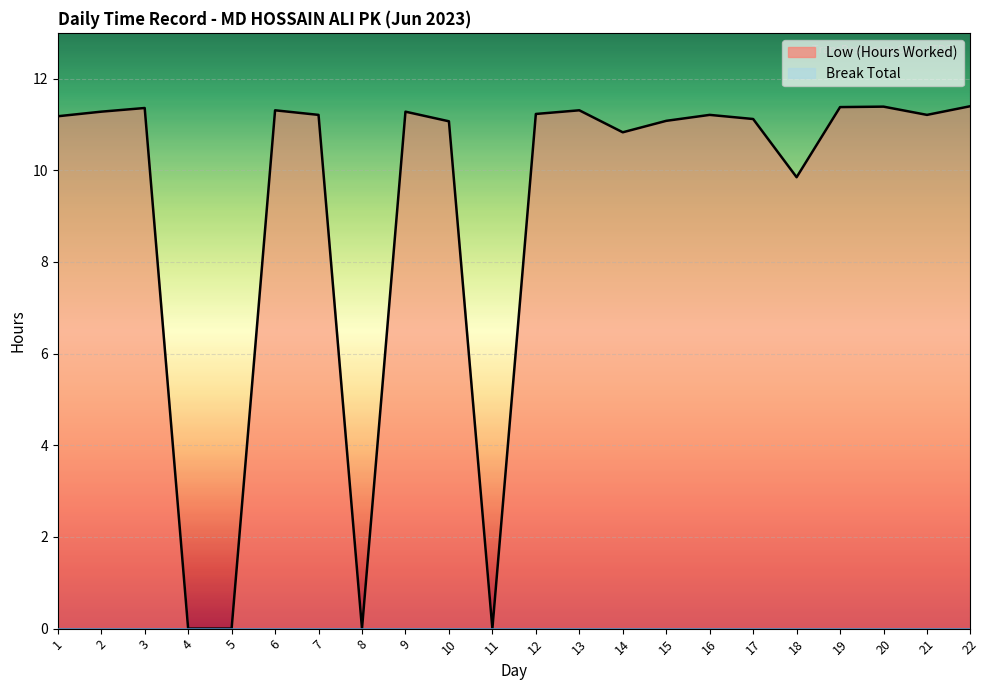

Rank the categories by value from lowest to highest.

4, 5, 8, 11, 18, 14, 10, 15, 17, 1, 7, 16, 21, 12, 2, 9, 6, 13, 3, 19, 20, 22